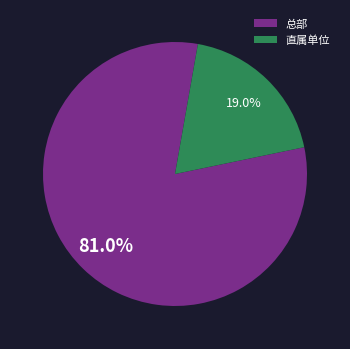

Between 直属单位 and 总部, which is larger?

总部